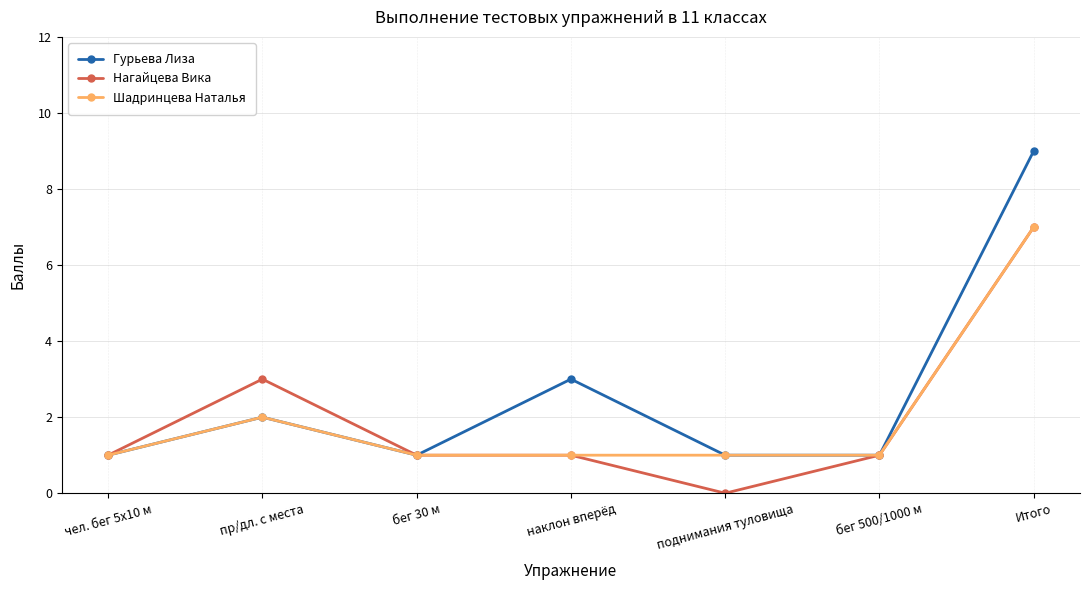

At which category does the chart reach its minimum across all series?

поднимания туловища